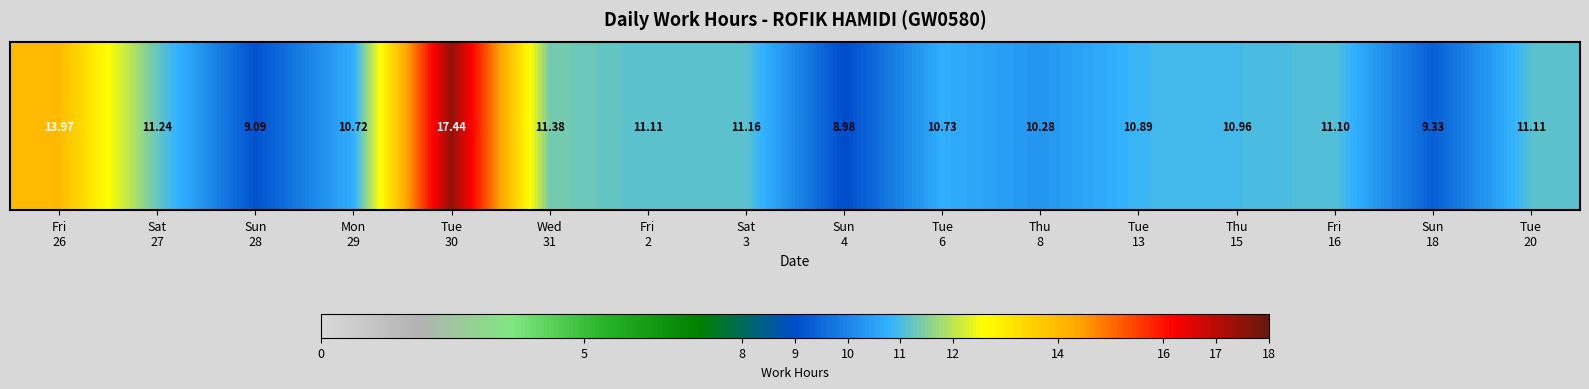

The chart shows a value of 17.7 at Sat
27. True or false?

False